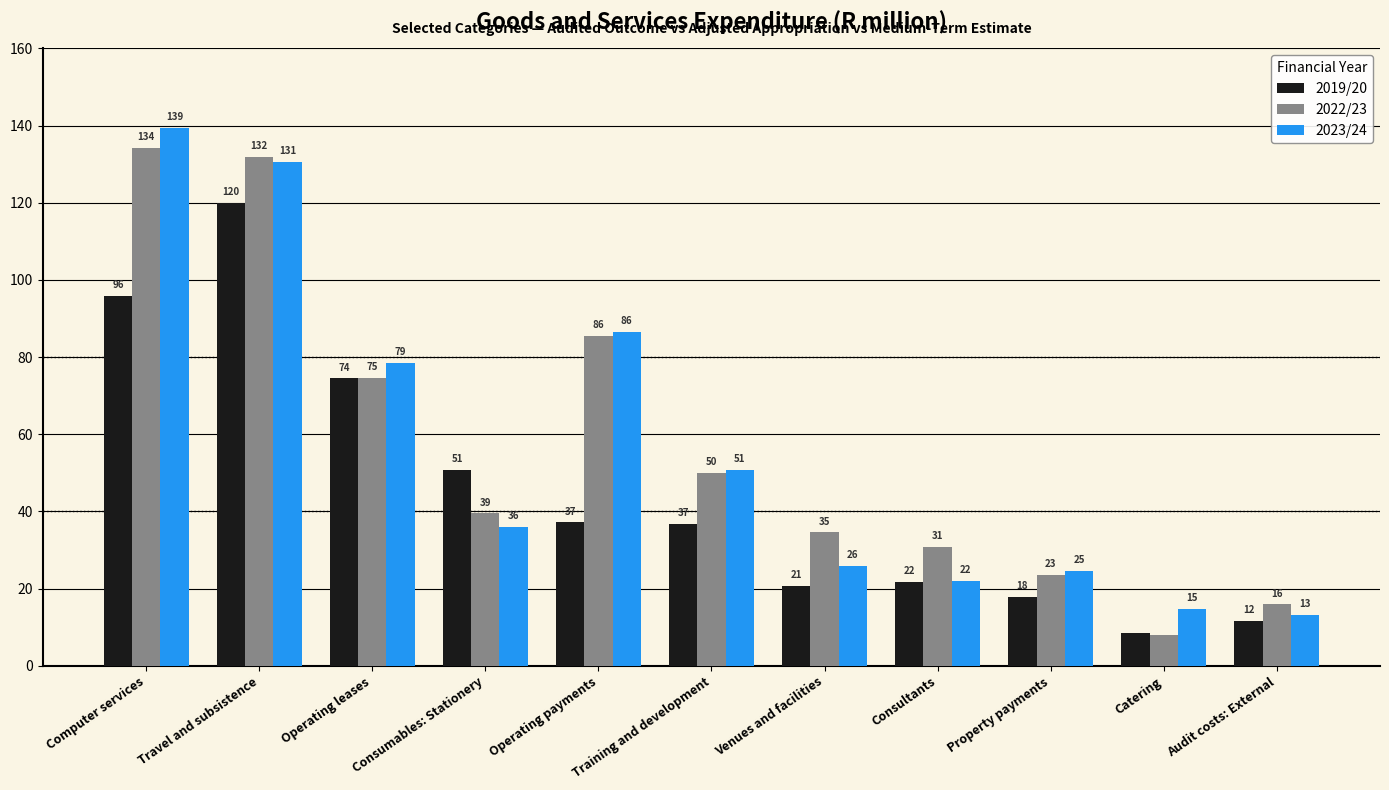

At which category is the sum across all series the highest?

Travel and subsistence